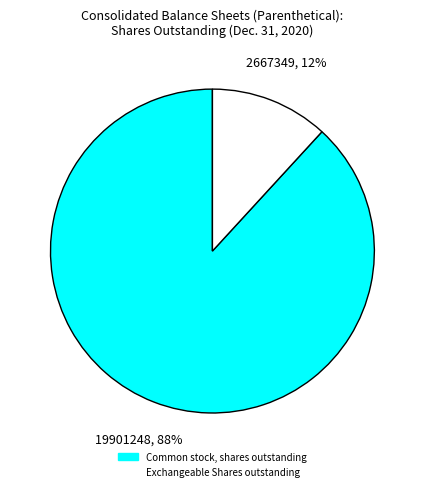

Does Exchangeable Shares outstanding represent more than half of the total?

No